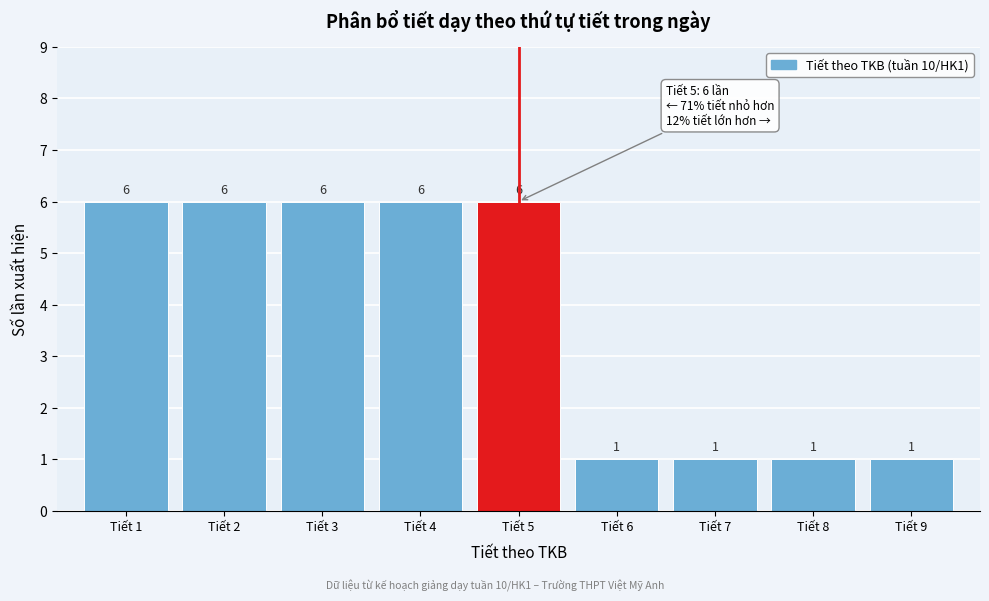

Reading left to right, transcribe this chart: for each bar, give the range it covers on the x-axis and its height.

0.5 to 1.5: 6
1.5 to 2.5: 6
2.5 to 3.5: 6
3.5 to 4.5: 6
4.5 to 5.5: 6
5.5 to 6.5: 1
6.5 to 7.5: 1
7.5 to 8.5: 1
8.5 to 9.5: 1